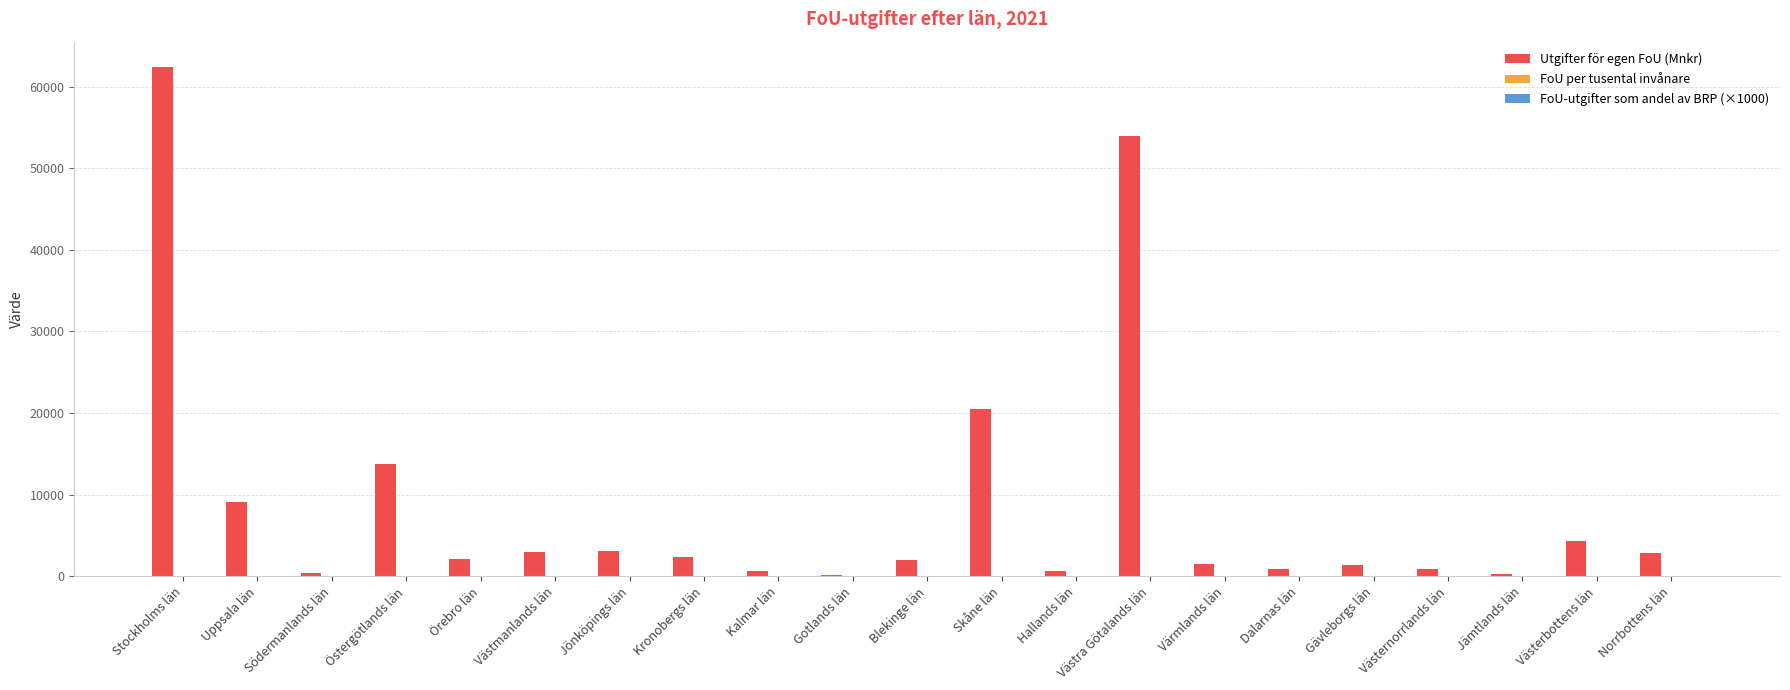

At which category is the sum across all series the highest?

Stockholms län